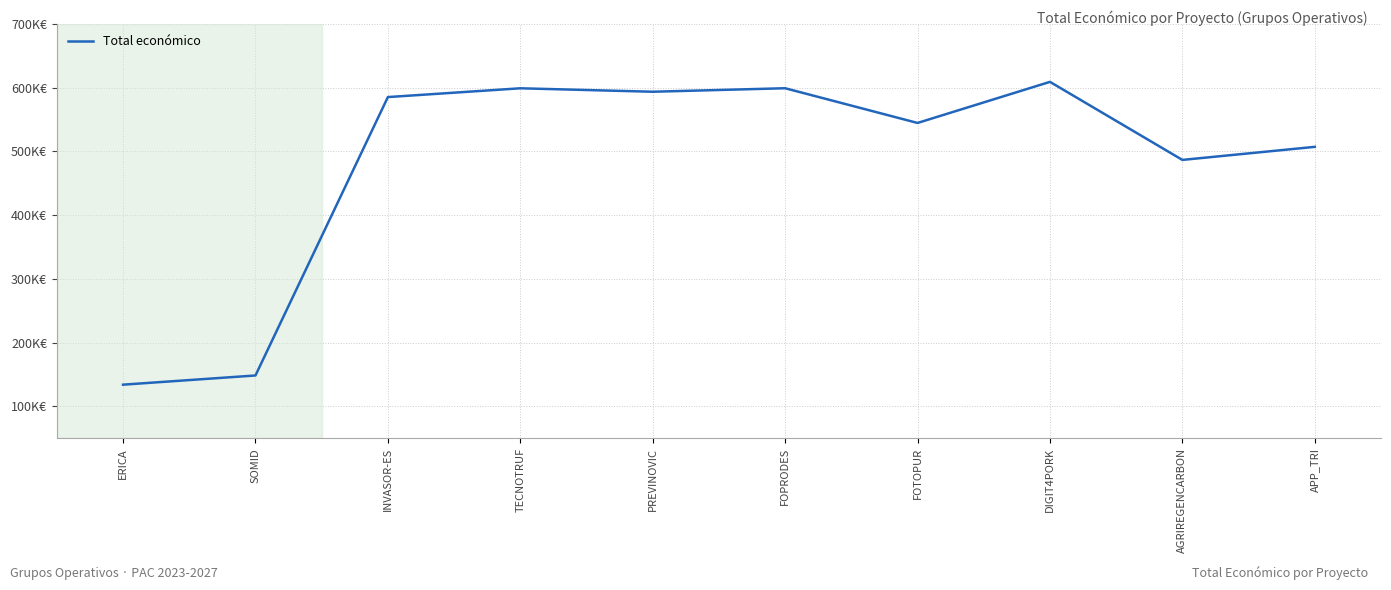

What is the ratio of the value at AGRIREGENCARBON to the value at INVASOR-ES?

0.8